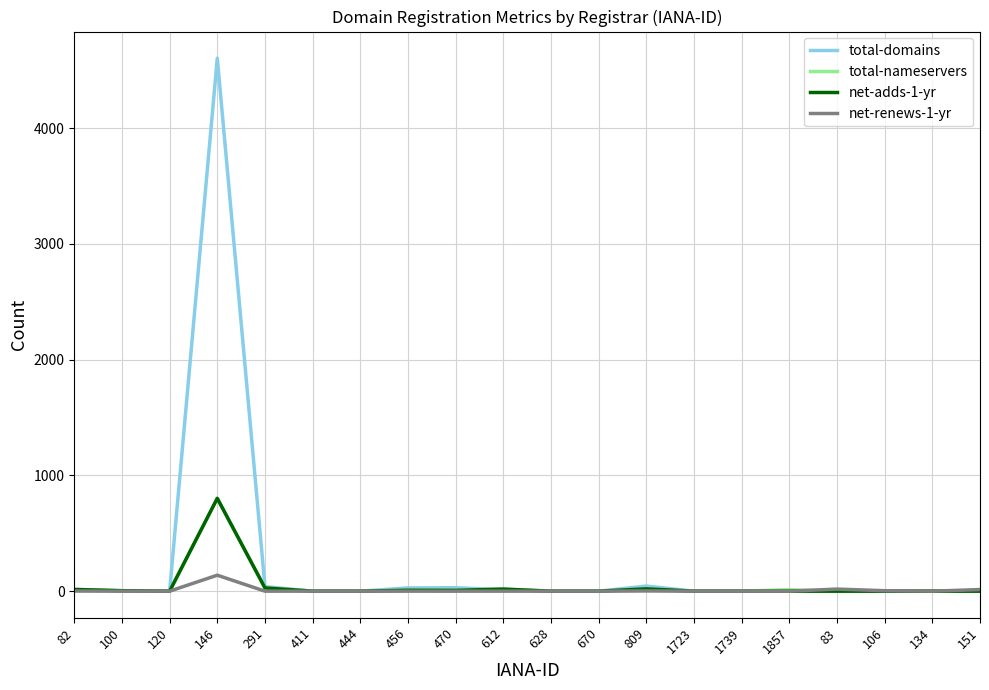

At which category is the sum across all series the highest?

146